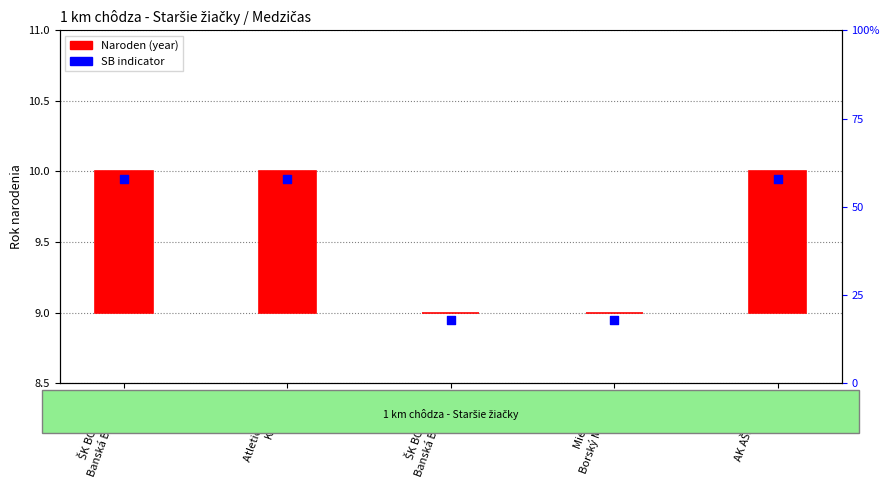

Which series reaches the minimum Y coordinate?

Naroden (year)